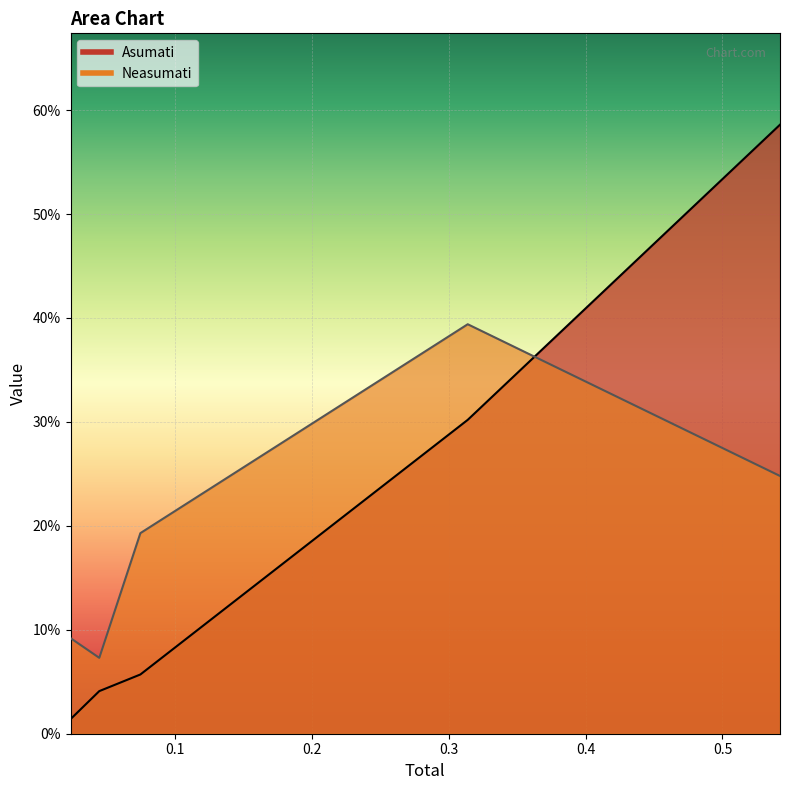

Rank the series at 0.045 from lowest to highest value.

Asumati, Neasumati